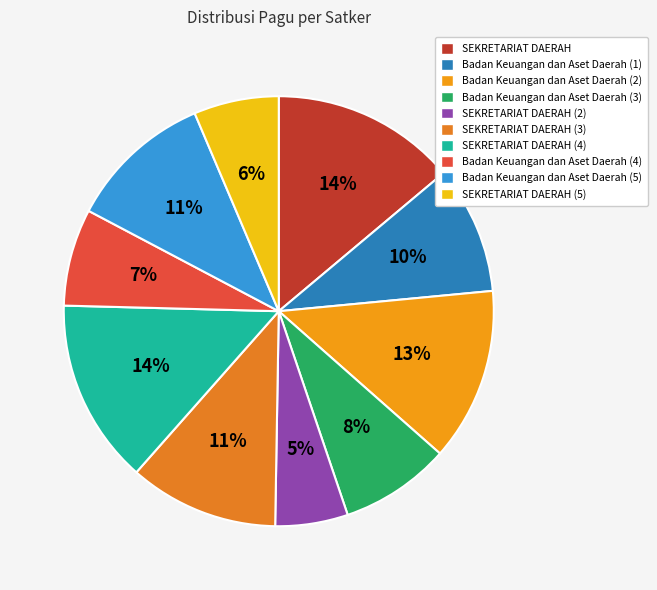

How many slices are in this pie chart?

10